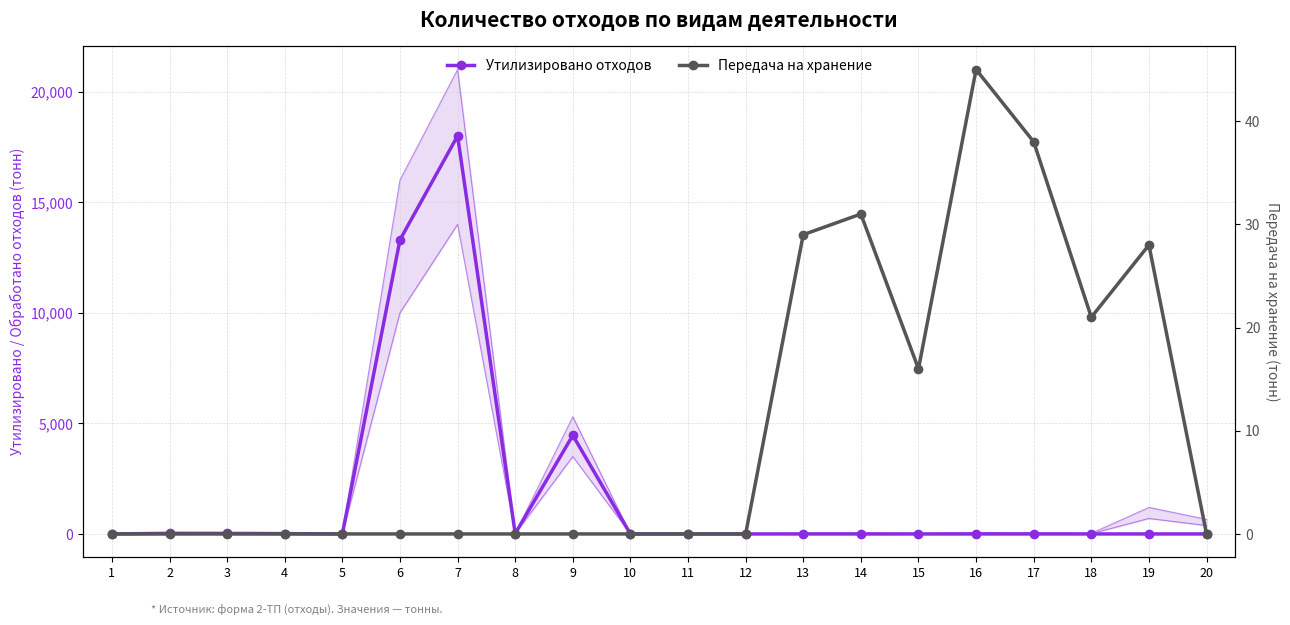

At which label is Утилизировано отходов closest to 9000?

6